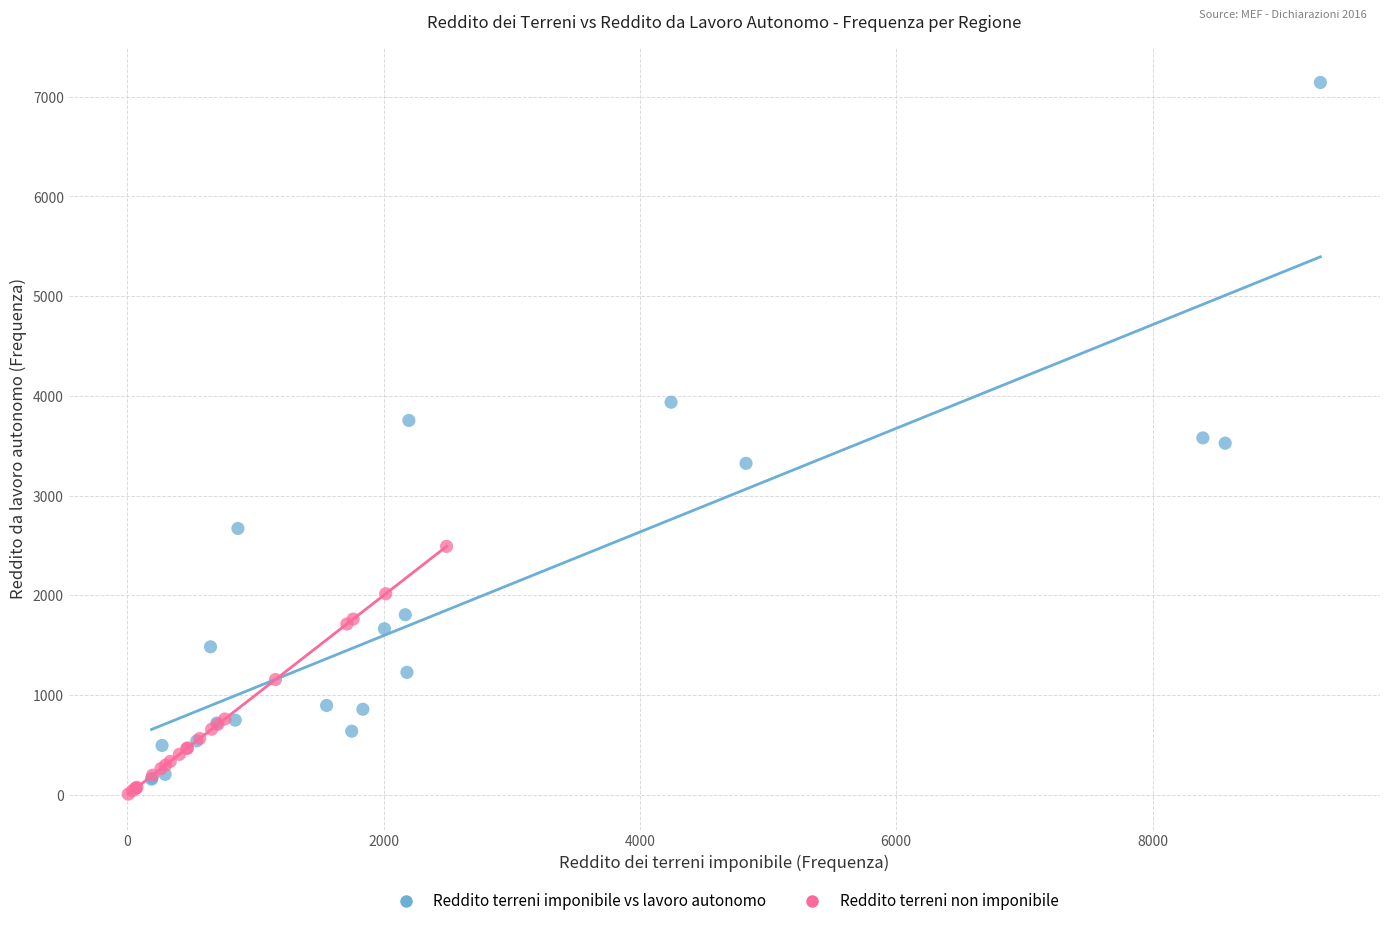

Which series reaches the maximum Y coordinate?

Reddito terreni imponibile vs lavoro autonomo